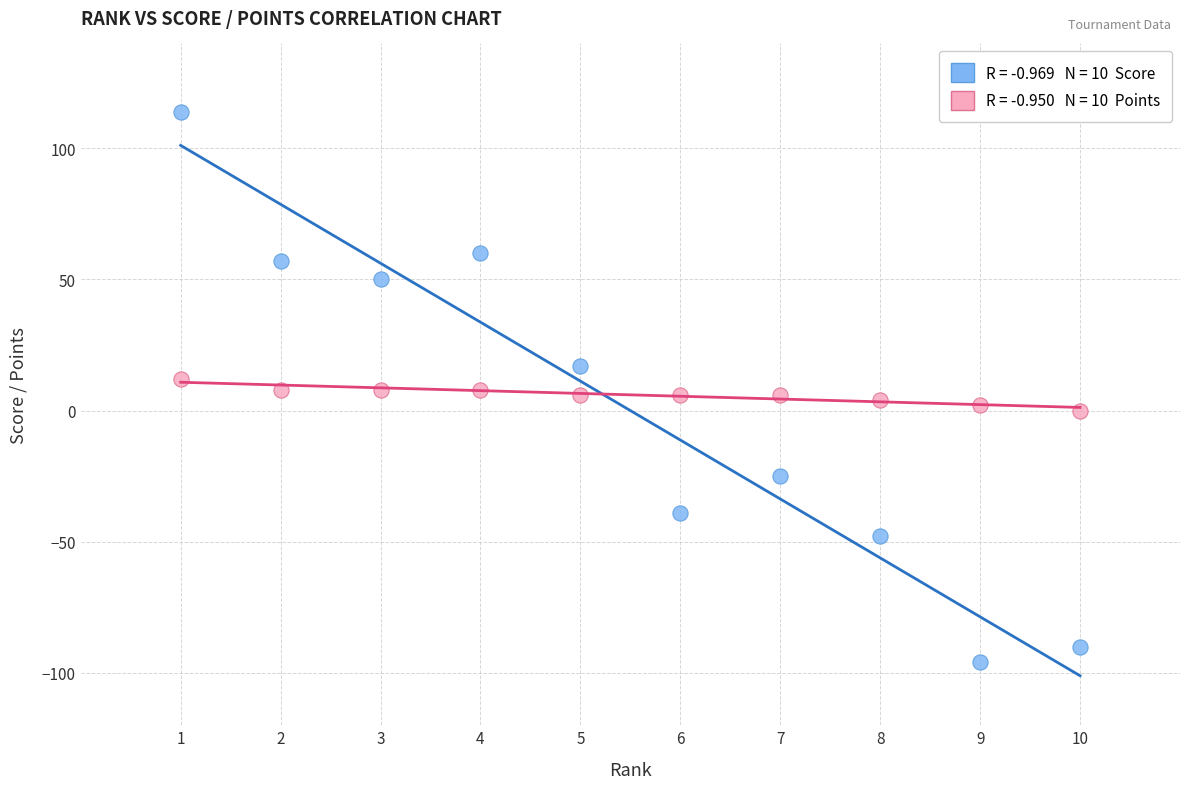

Across all data points, what is the range of Y values (max minus min)?

210